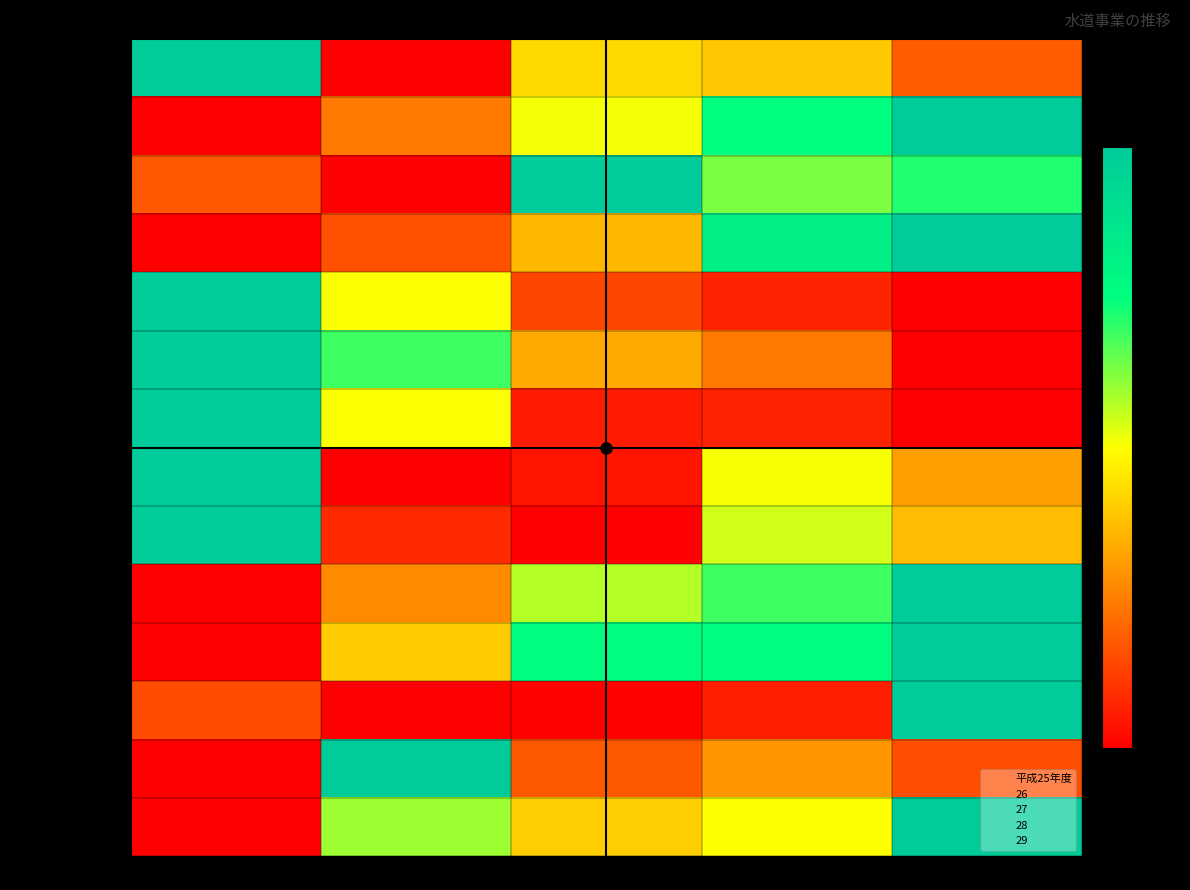

What is the difference between the maximum and minimum values in the 一日平均給水量（㎥） series?

1.0